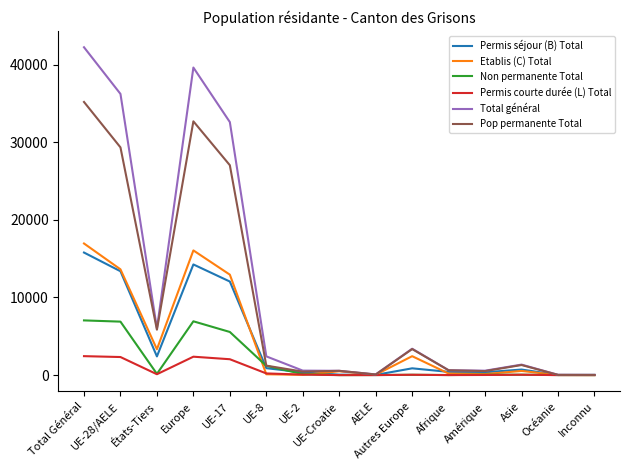

The Total général series shows 42221 at Total Général. True or false?

True